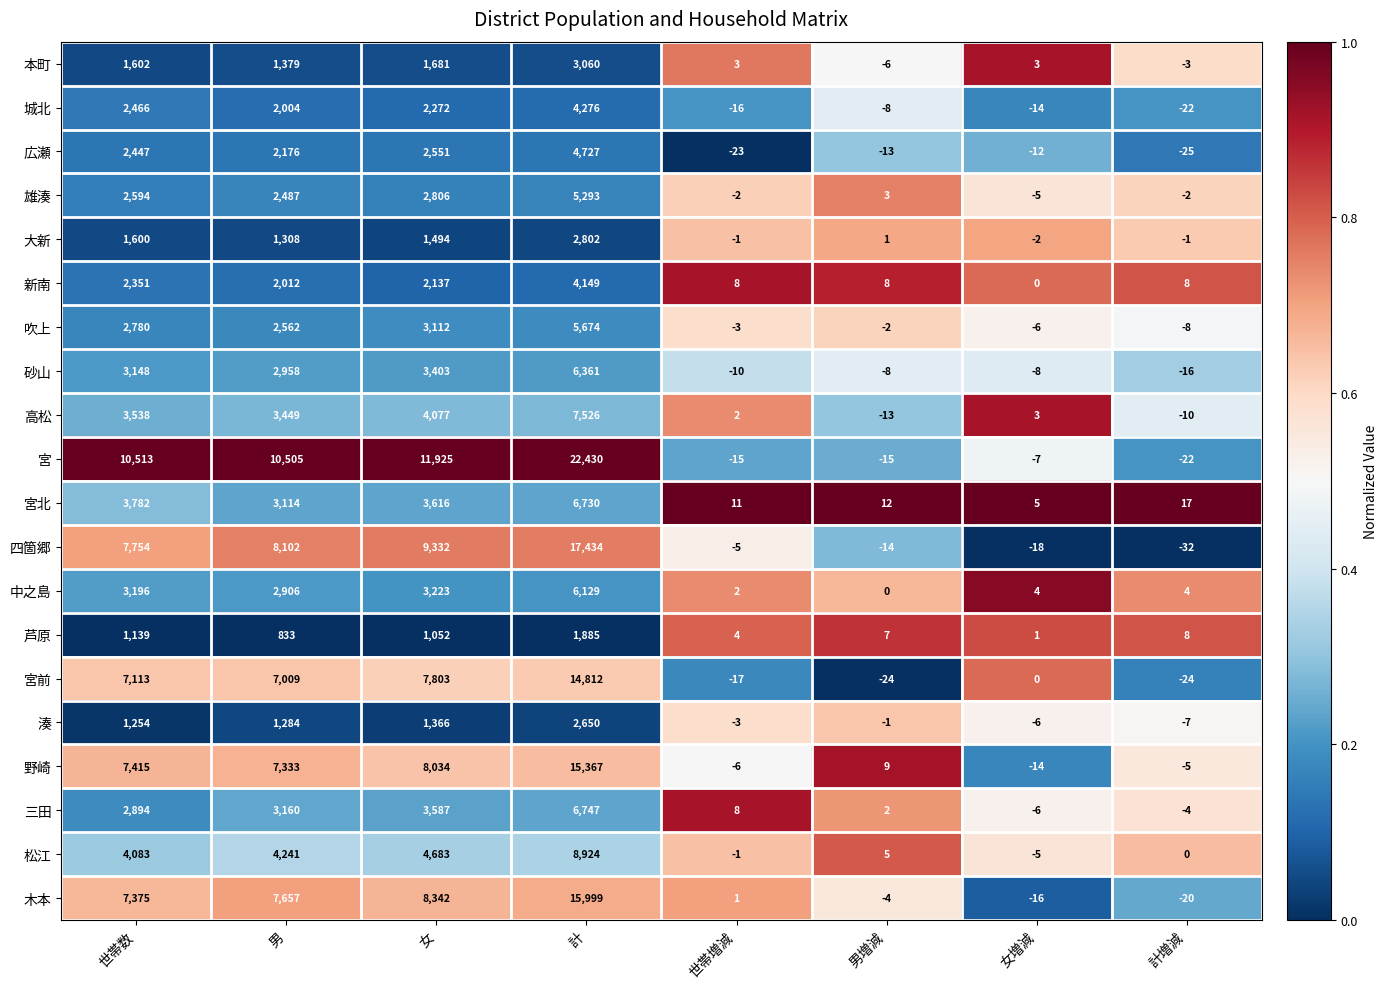

At which label does 城北 first exceed 2004?

世帯数